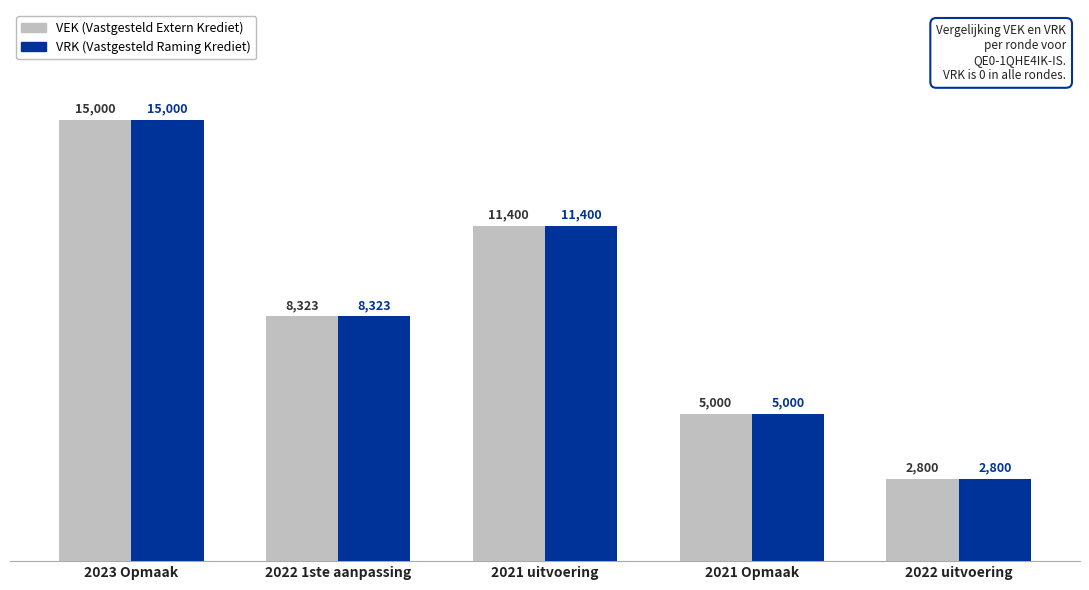

What is the total value across all series at 2022 1ste aanpassing?

16646